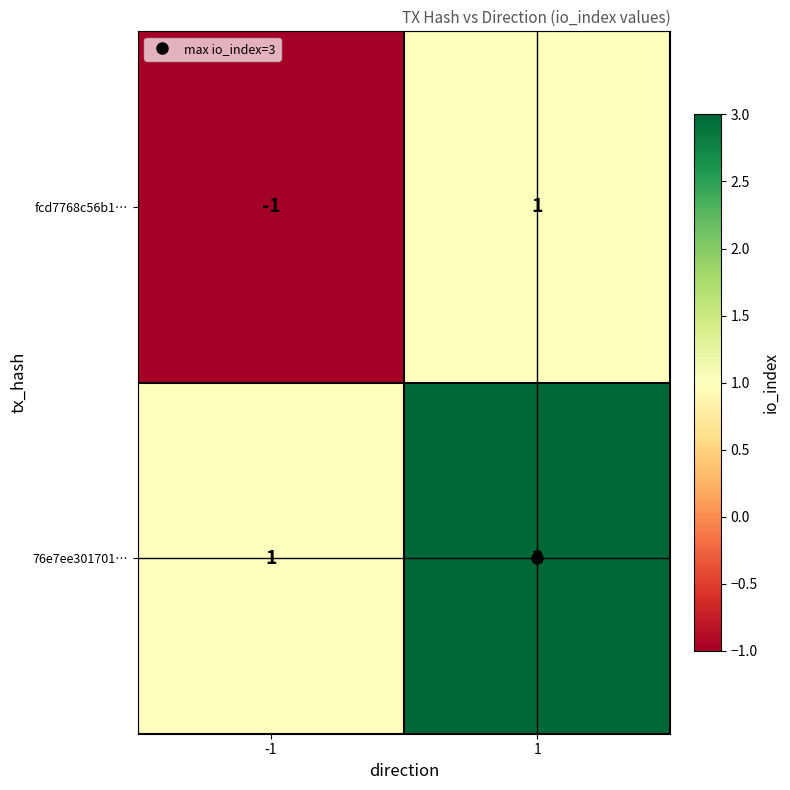

What is the total value across all series at 1?

4